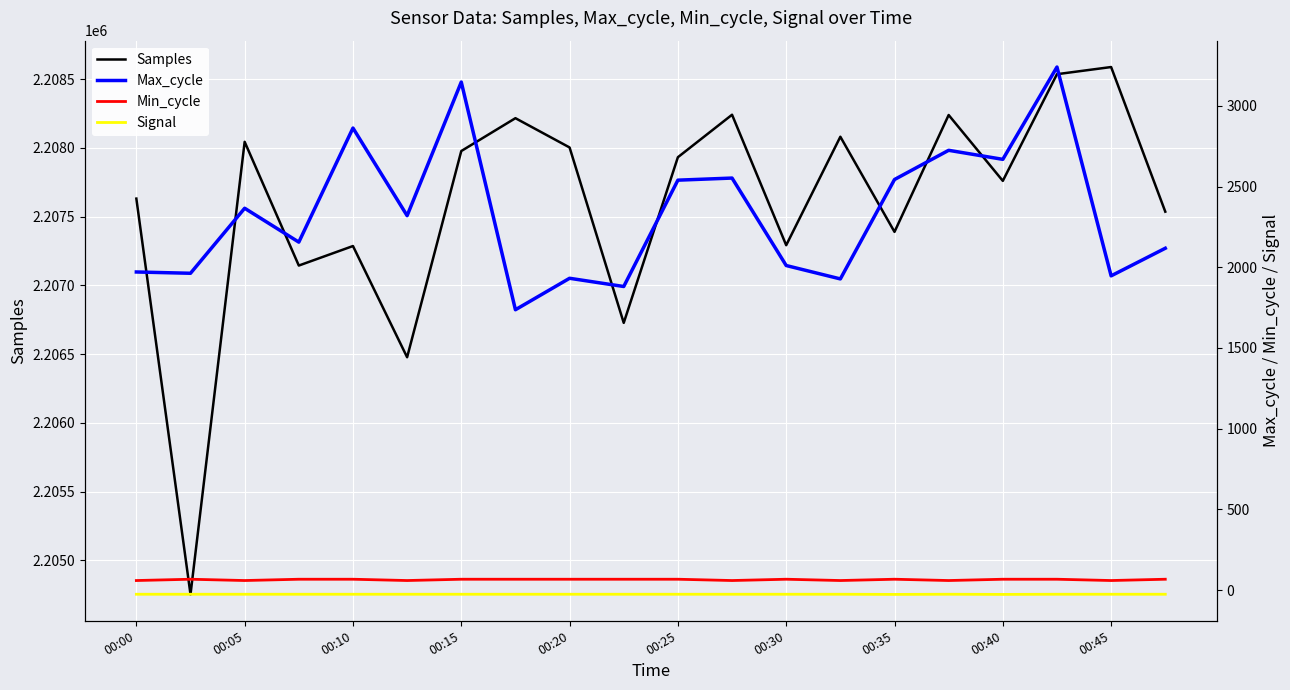

What is the difference between the maximum and minimum values in the Signal series?

1